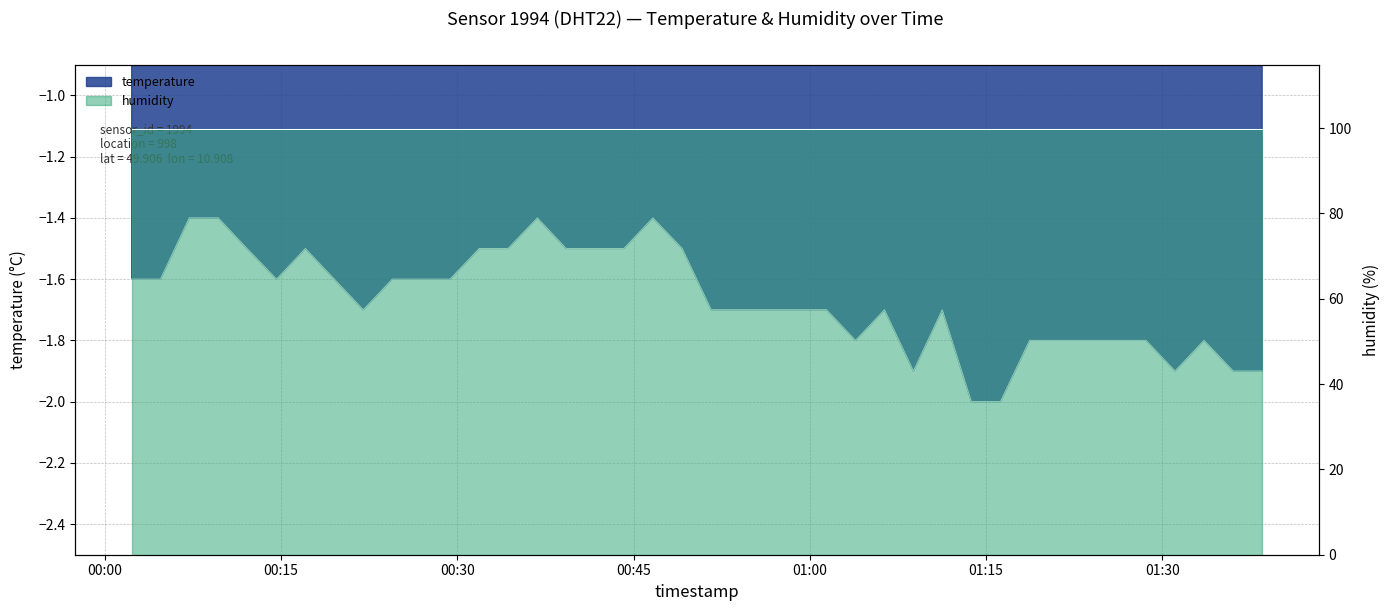

At which label is the value closest to -1?

2023-02-10T00:07:11